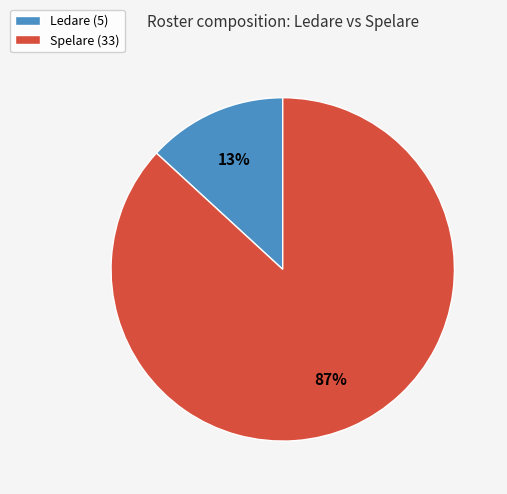

Count the number of slices in the pie.

2